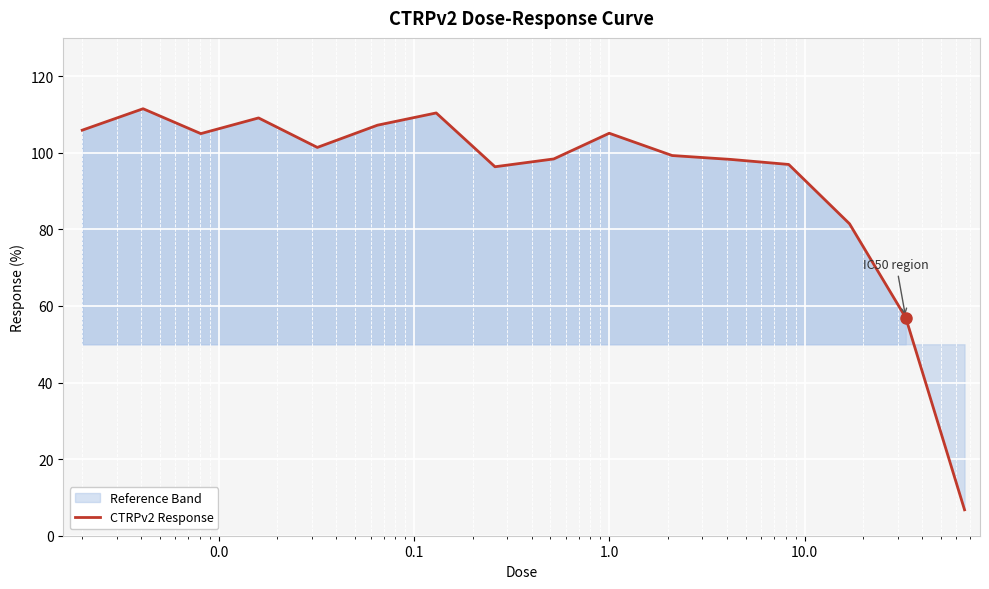

What is the smallest value displayed?

6.8